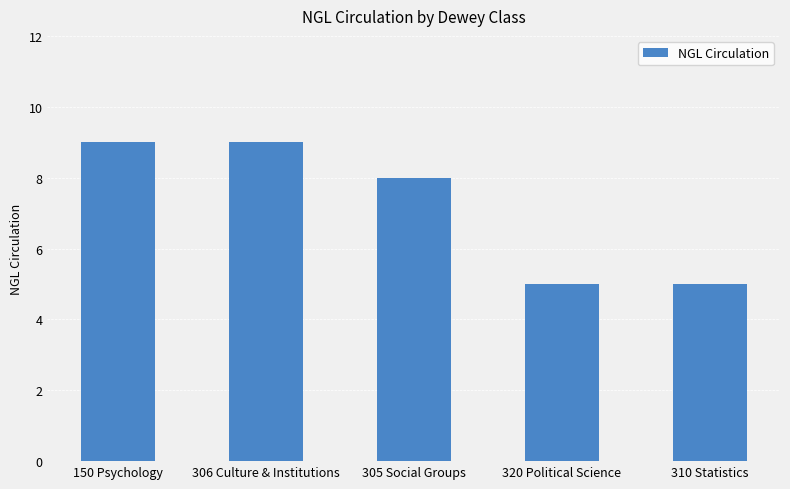

At which label does the data first exceed 8?

150 Psychology